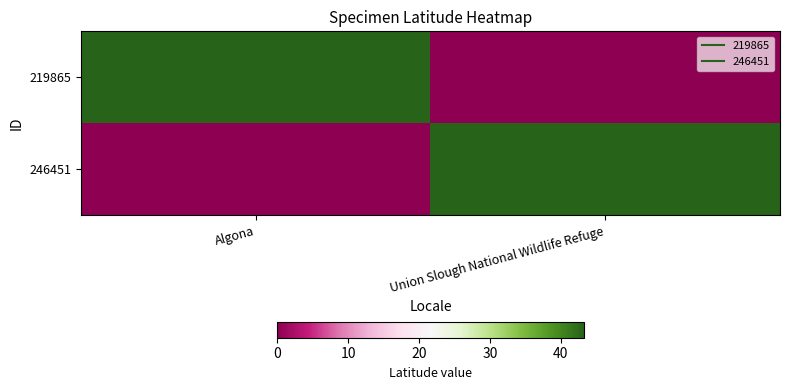

At how many categories does at least one series exceed 39?

2